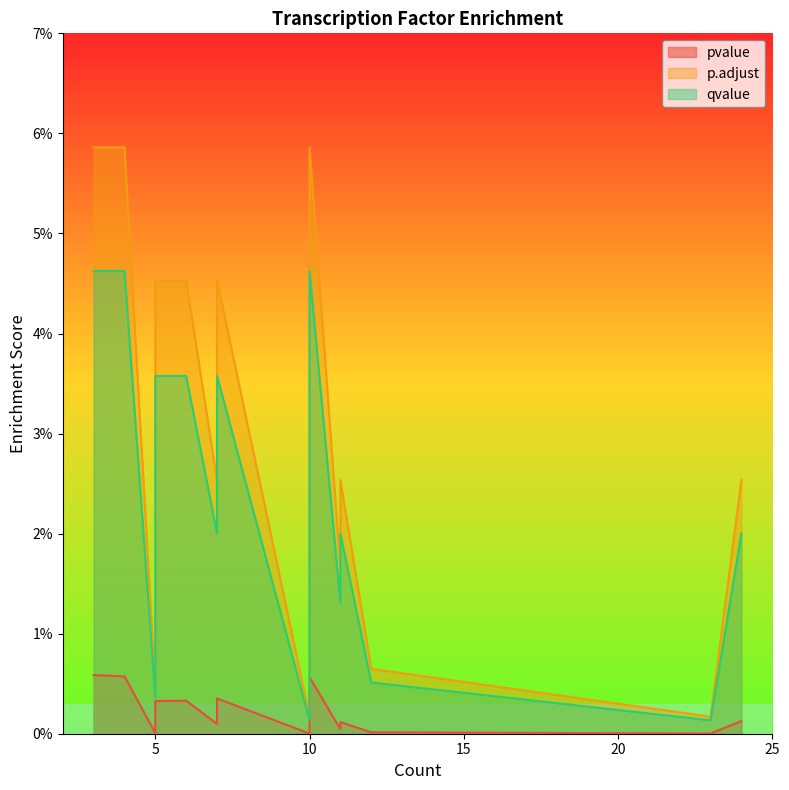

The value of pvalue at 6 is 0.0. True or false?

False